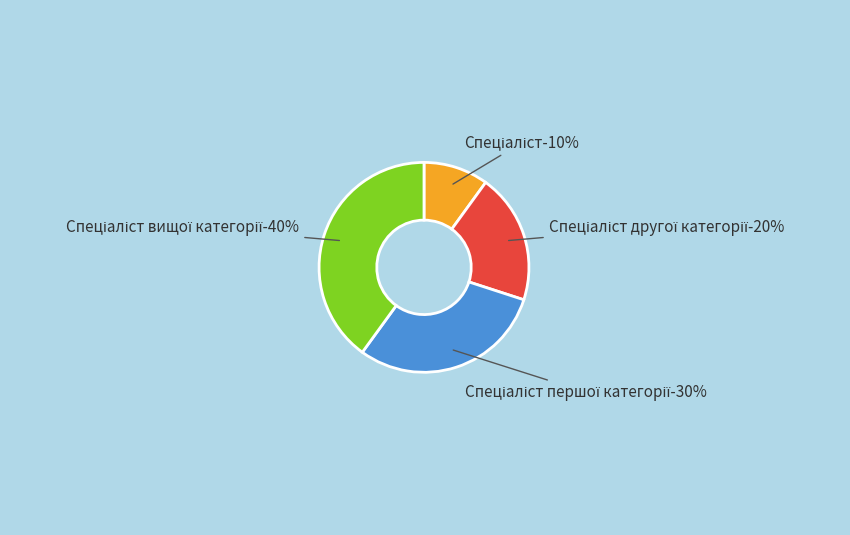

Is the sum of Спеціаліст вищої категорії and Спеціаліст greater than half?

No